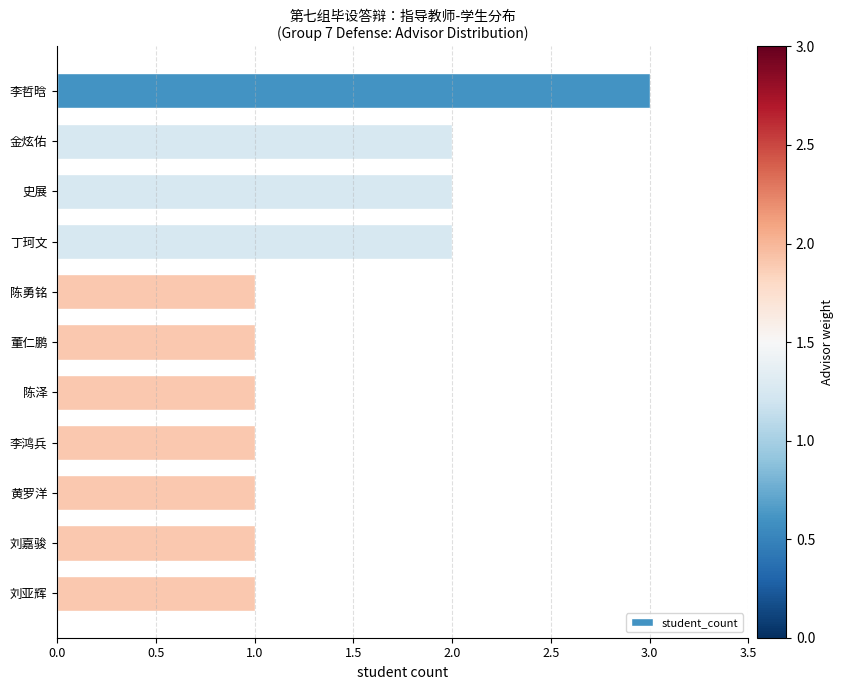

Count the number of categories in the chart.

11